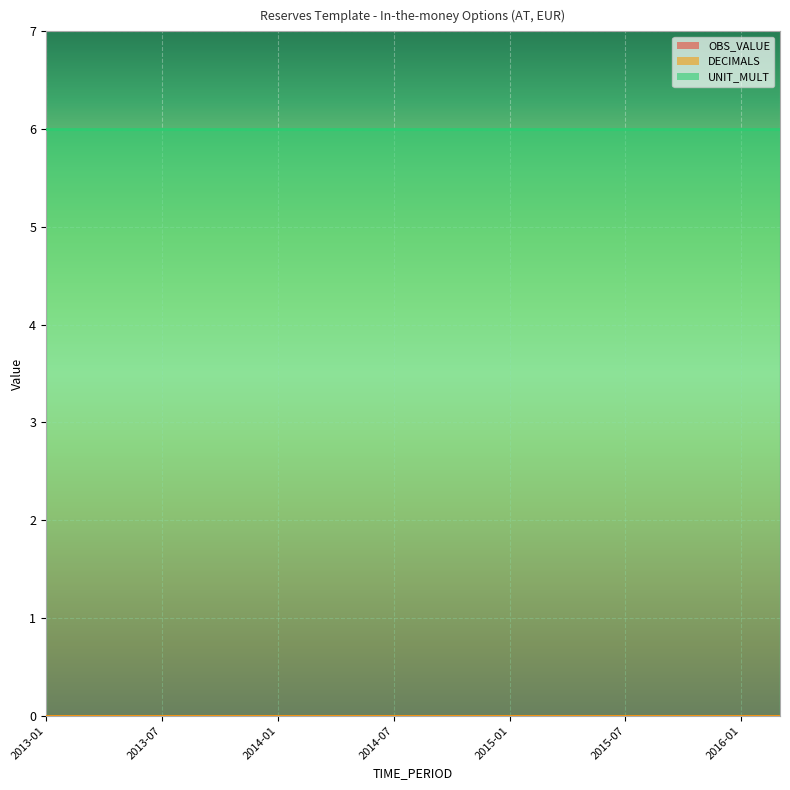

Reading right to left, transcribe all the data shown in this chart.

OBS_VALUE: 2016-03=0	2016-01=0	2015-11=0	2015-09=0	2015-07=0	2015-05=0	2015-03=0	2015-01=0	2014-11=0	2014-09=0	2014-07=0	2014-05=0	2014-03=0	2014-01=0	2013-11=0	2013-09=0	2013-07=0	2013-05=0	2013-03=0	2013-01=0
DECIMALS: 2016-03=0	2016-01=0	2015-11=0	2015-09=0	2015-07=0	2015-05=0	2015-03=0	2015-01=0	2014-11=0	2014-09=0	2014-07=0	2014-05=0	2014-03=0	2014-01=0	2013-11=0	2013-09=0	2013-07=0	2013-05=0	2013-03=0	2013-01=0
UNIT_MULT: 2016-03=6	2016-01=6	2015-11=6	2015-09=6	2015-07=6	2015-05=6	2015-03=6	2015-01=6	2014-11=6	2014-09=6	2014-07=6	2014-05=6	2014-03=6	2014-01=6	2013-11=6	2013-09=6	2013-07=6	2013-05=6	2013-03=6	2013-01=6